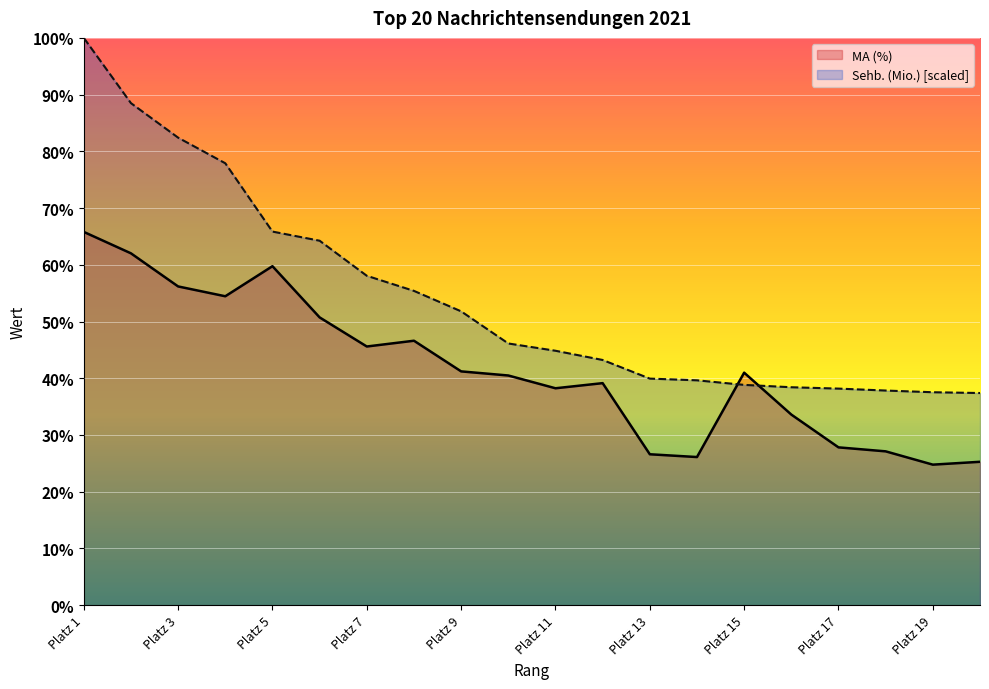

Reading left to right, extract all data points from this chart.

Sehb. (Mio.): Platz 1=100.0	Platz 2=88.5	Platz 3=82.4	Platz 4=77.9	Platz 5=65.9	Platz 6=64.2	Platz 7=58.1	Platz 8=55.4	Platz 9=51.8	Platz 10=46.1	Platz 11=44.8	Platz 12=43.2	Platz 13=39.9	Platz 14=39.6	Platz 15=38.8	Platz 16=38.4	Platz 17=38.2	Platz 18=37.8	Platz 19=37.5	Platz 20=37.4
MA (%): Platz 1=65.8	Platz 2=62.0	Platz 3=56.2	Platz 4=54.5	Platz 5=59.8	Platz 6=50.7	Platz 7=45.6	Platz 8=46.6	Platz 9=41.2	Platz 10=40.5	Platz 11=38.2	Platz 12=39.1	Platz 13=26.6	Platz 14=26.1	Platz 15=41.0	Platz 16=33.6	Platz 17=27.8	Platz 18=27.1	Platz 19=24.8	Platz 20=25.3